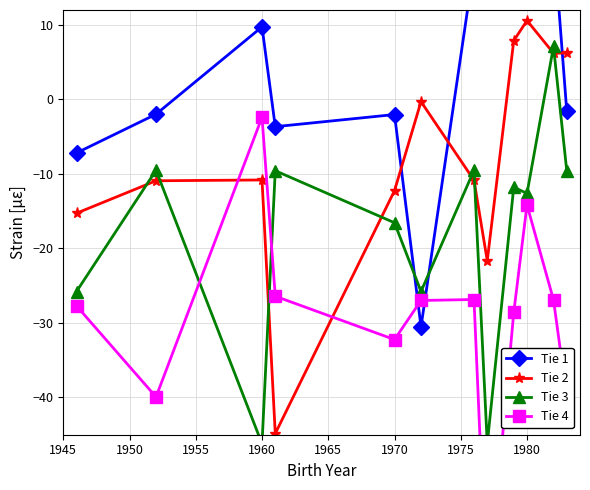

In Tie 2, how many points are higher than both neighbors (excluding endpoints)?

3